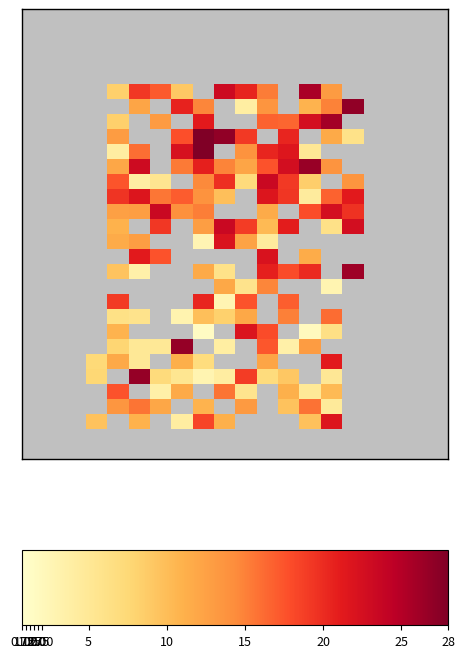

At which category does the chart reach its peak across all series?

15